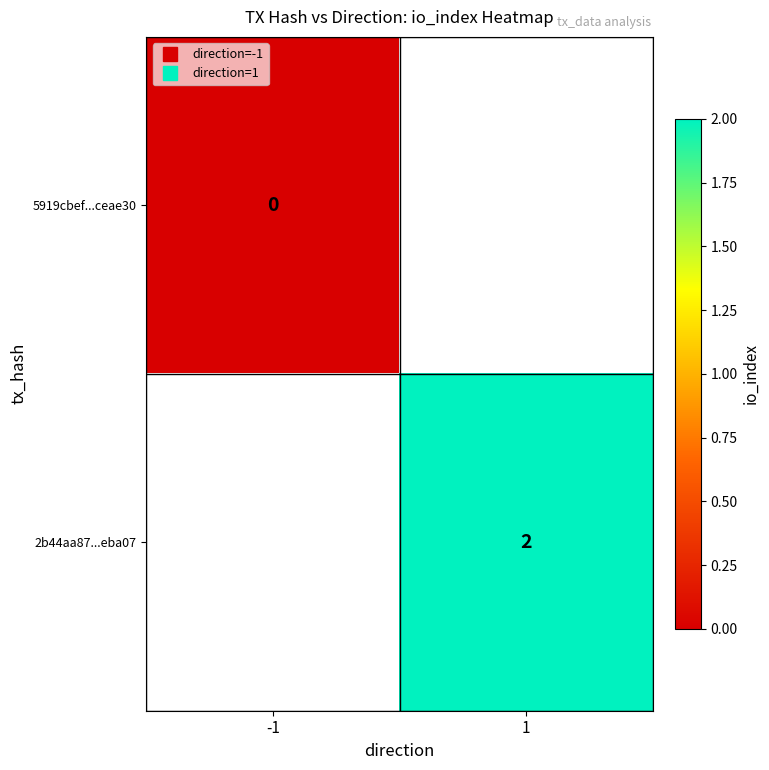

Is the value of 5919cbef...ceae30 at -1 greater than the value of 2b44aa87...eba07 at 1?

No